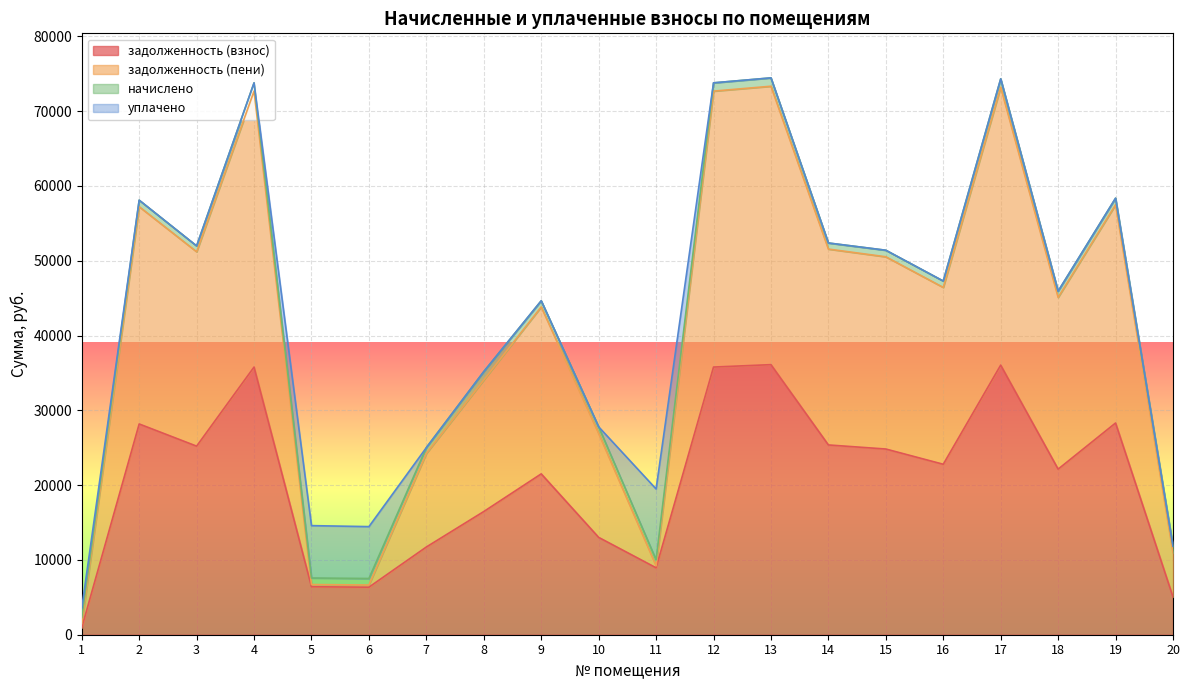

At how many categories does at least one series exceed 28222?

13